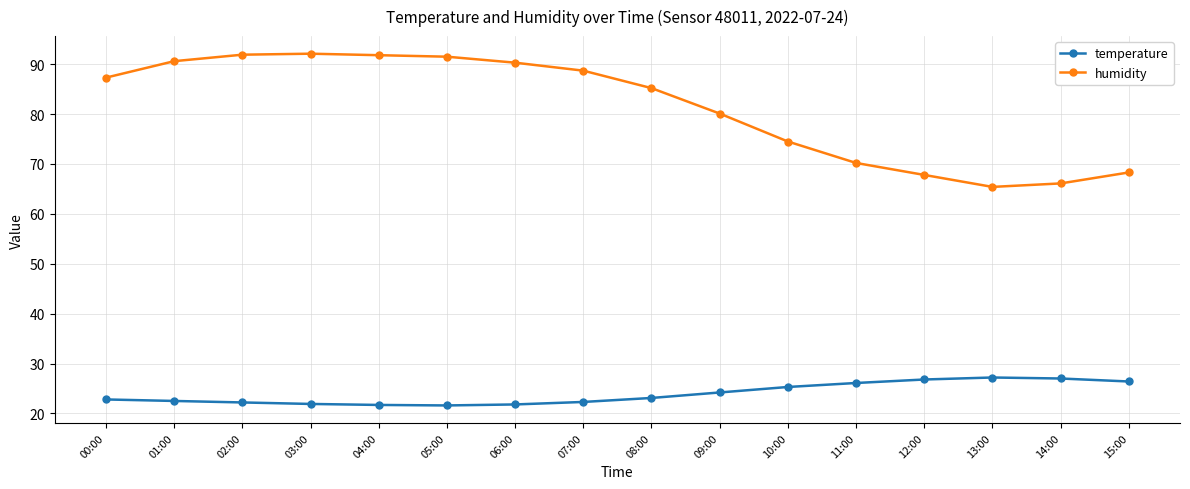

Between 00:00 and 10:00, which series saw the biggest shift?

humidity